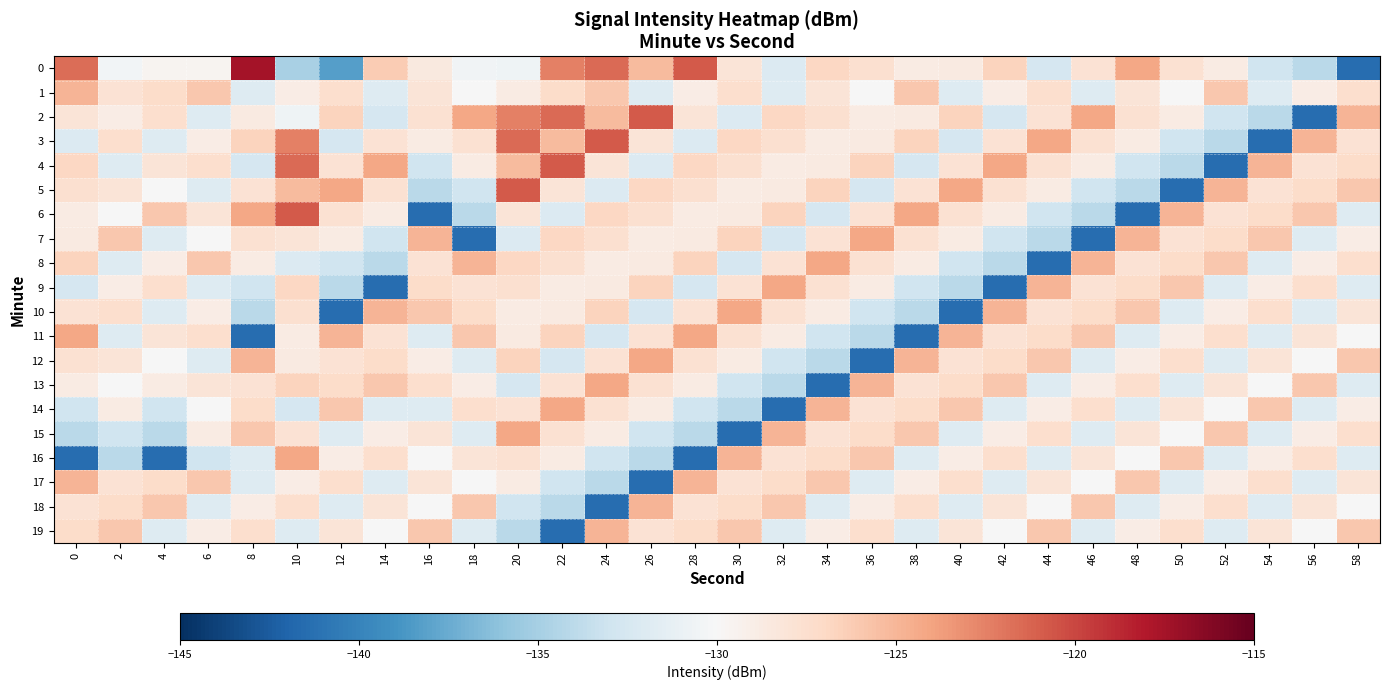

At 10, list the series in order from largest to smallest.

6, 4, 3, 16, 5, 13, 9, 18, 10, 15, 7, 12, 11, 1, 17, 2, 19, 8, 14, 0